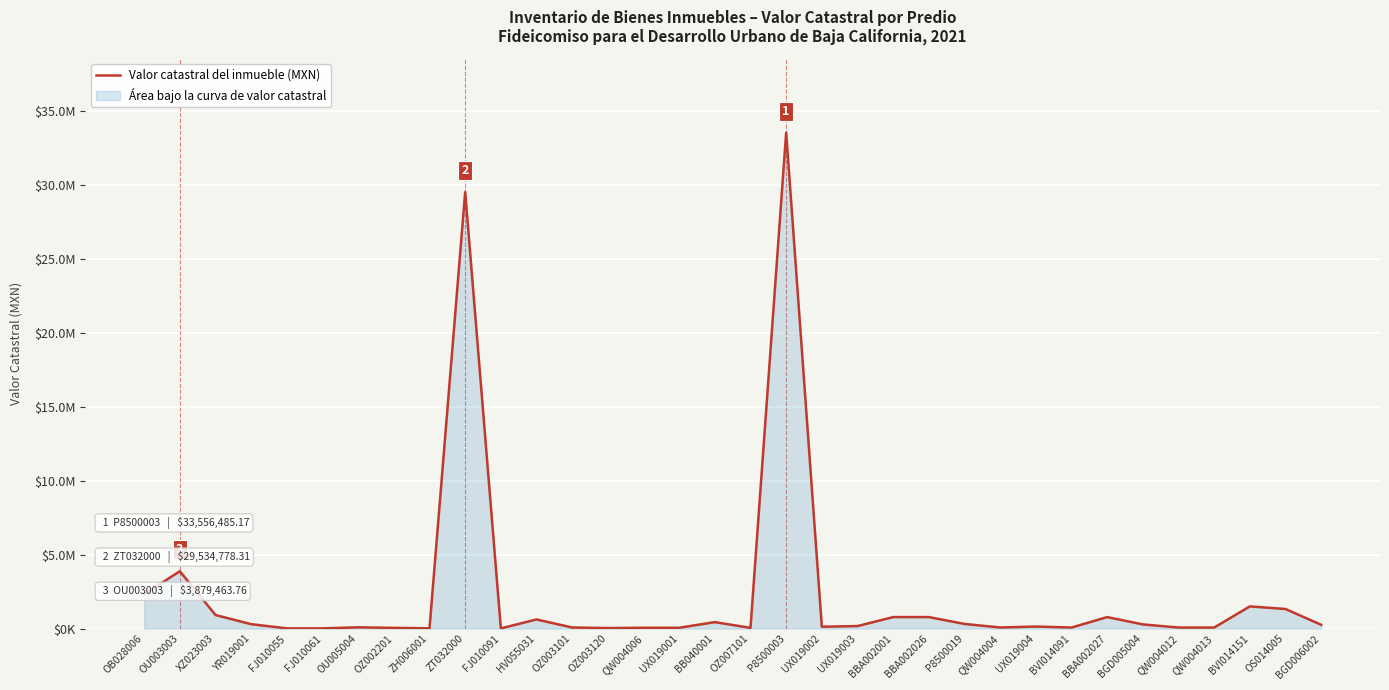

Which label corresponds to the largest value in the chart?

P8500003